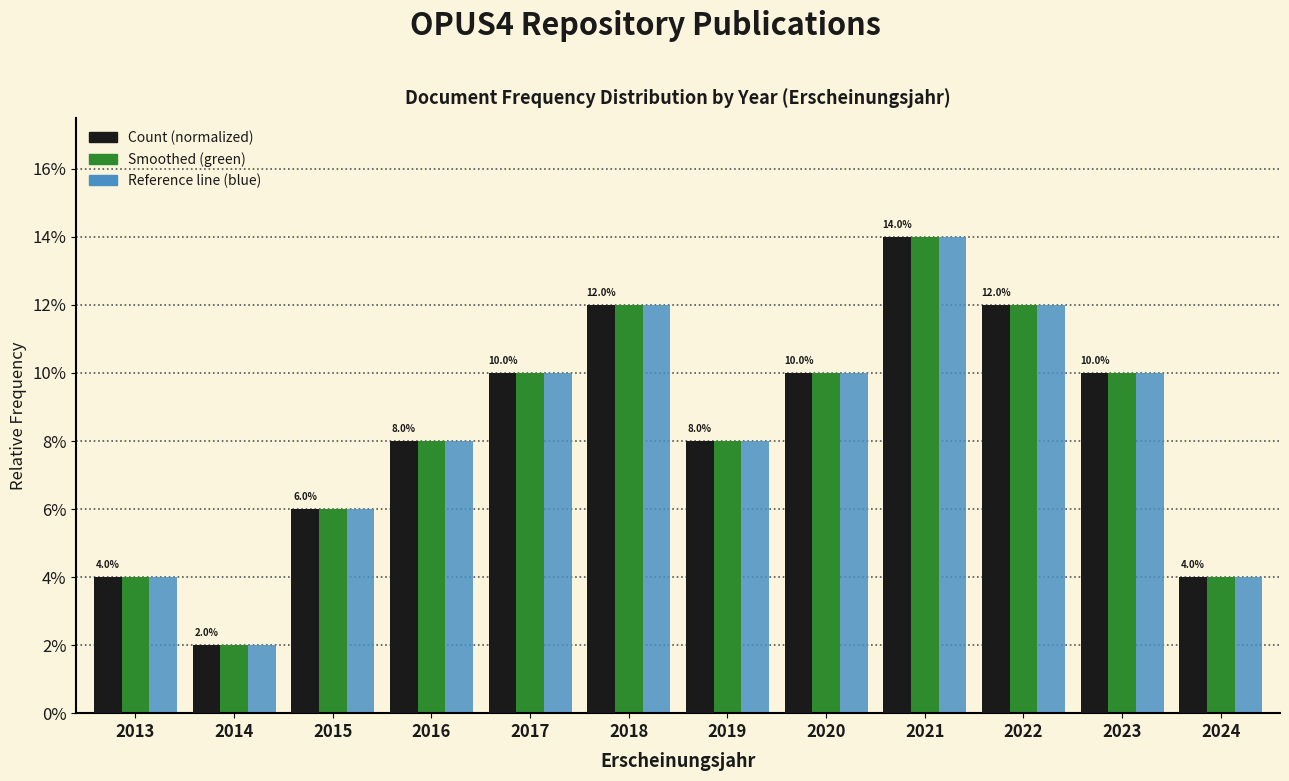

Does the chart contain stacked bars?

No